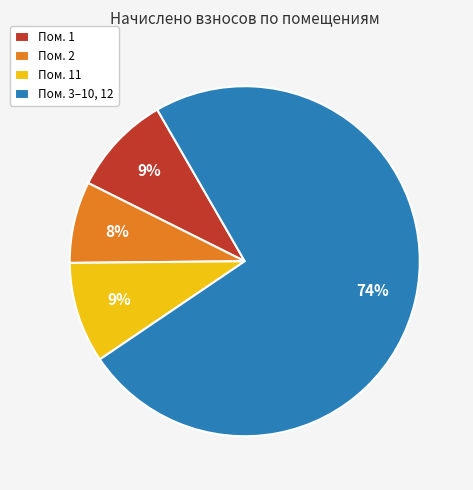

To the nearest percent, what percentage of the pie is Пом. 2?

8%